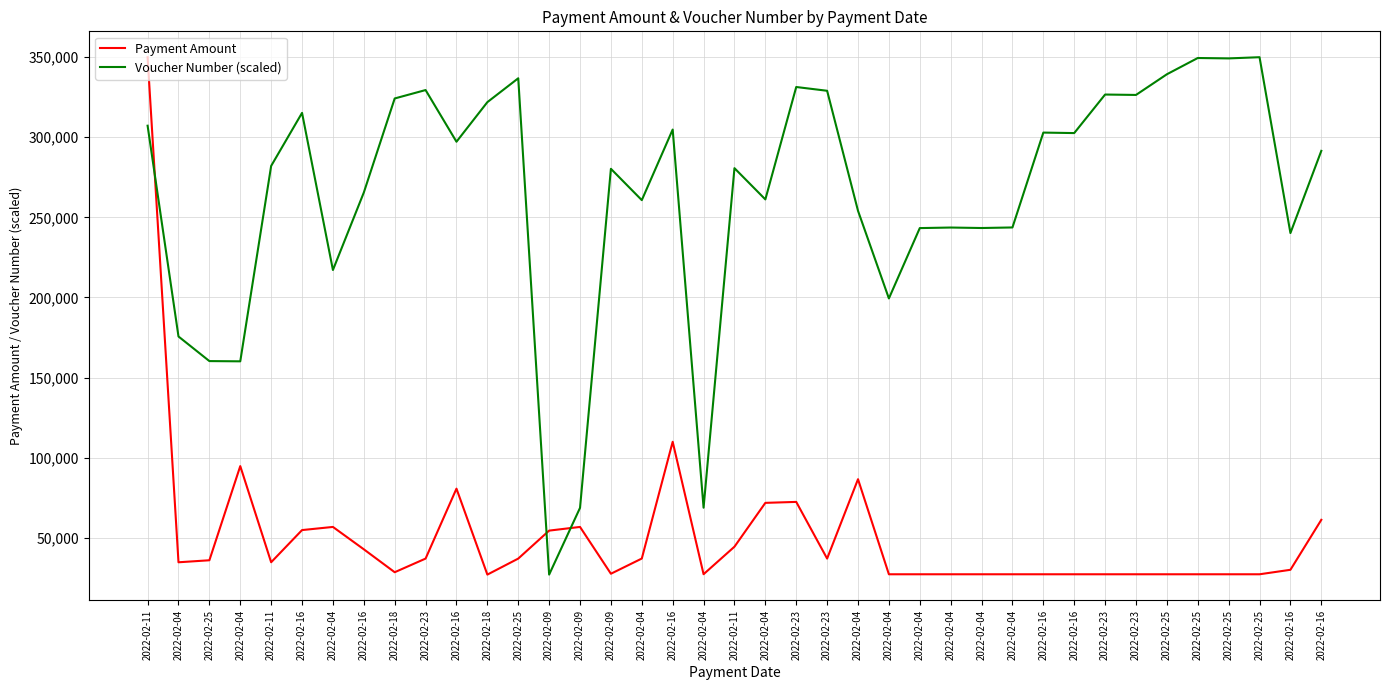

Which category has the lowest value in the Payment Amount series?

2022-02-18